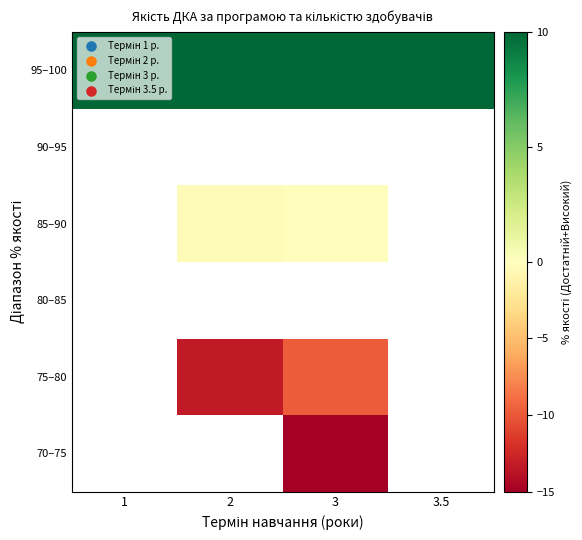

The row_0 series shows -4.9 at 3. True or false?

False